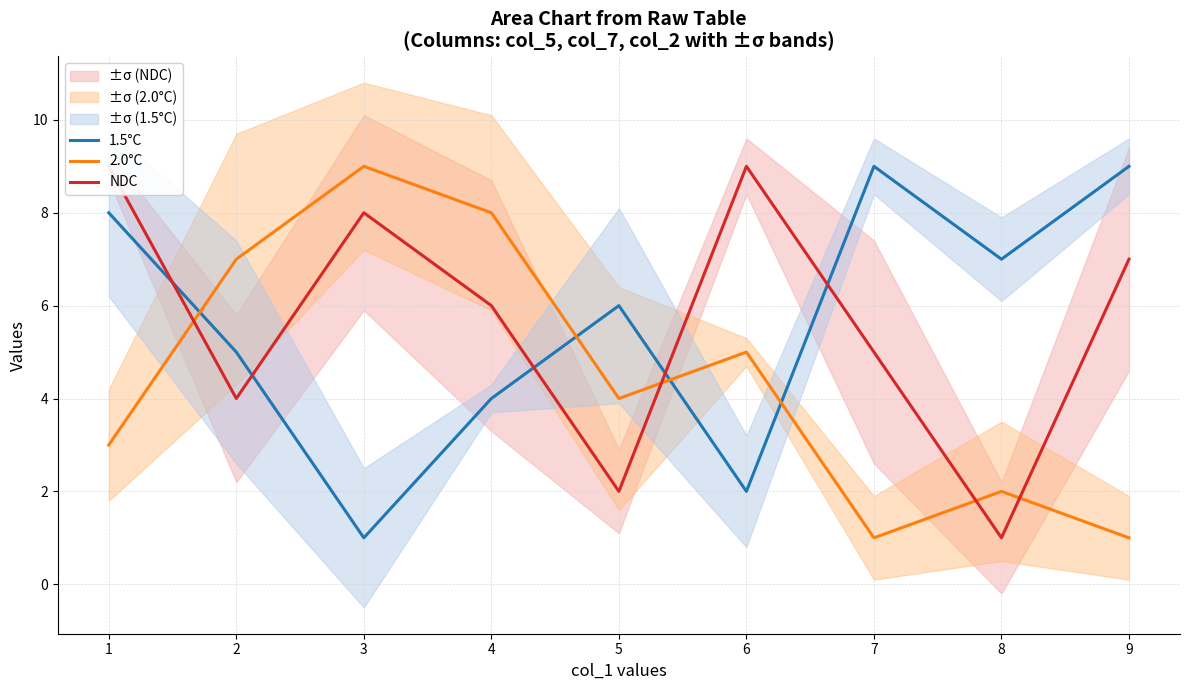

True or false: NDC has more than 1 points higher than both neighbors.

True